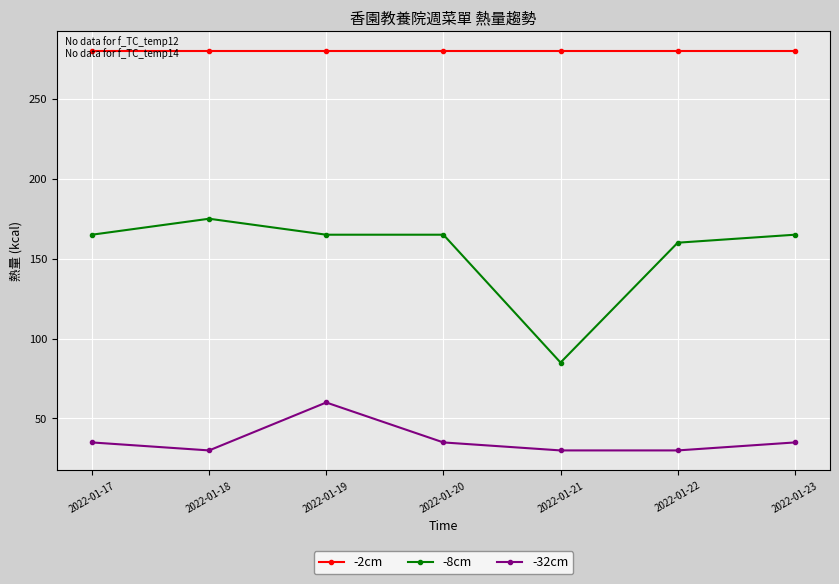

List the series in order of their peak value, highest first.

-2cm, -8cm, -32cm